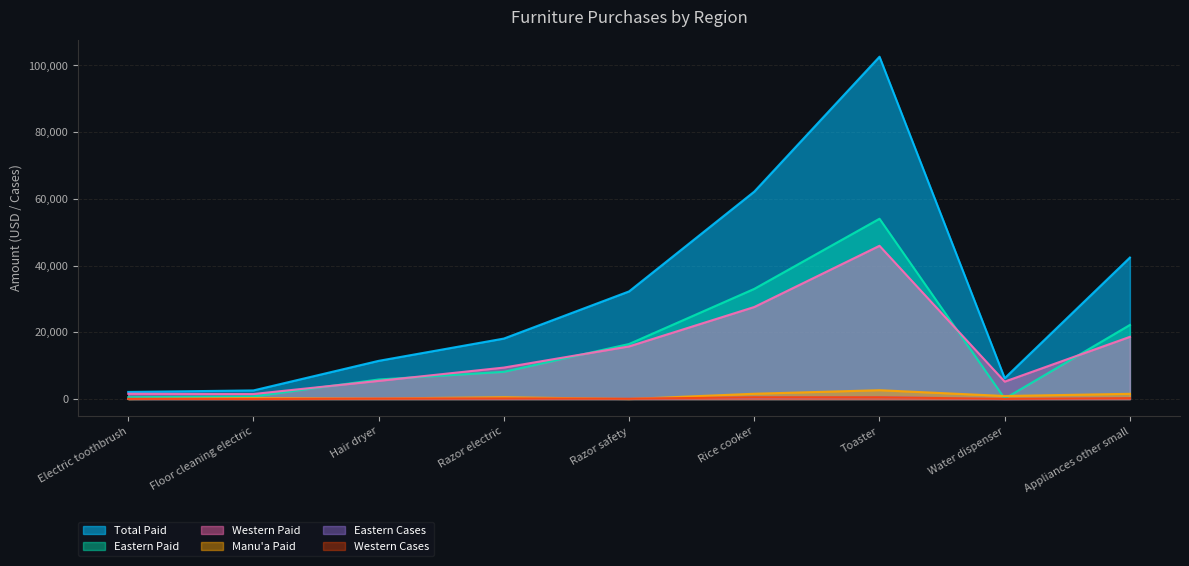

Which category has the lowest value across all series?

Electric toothbrush